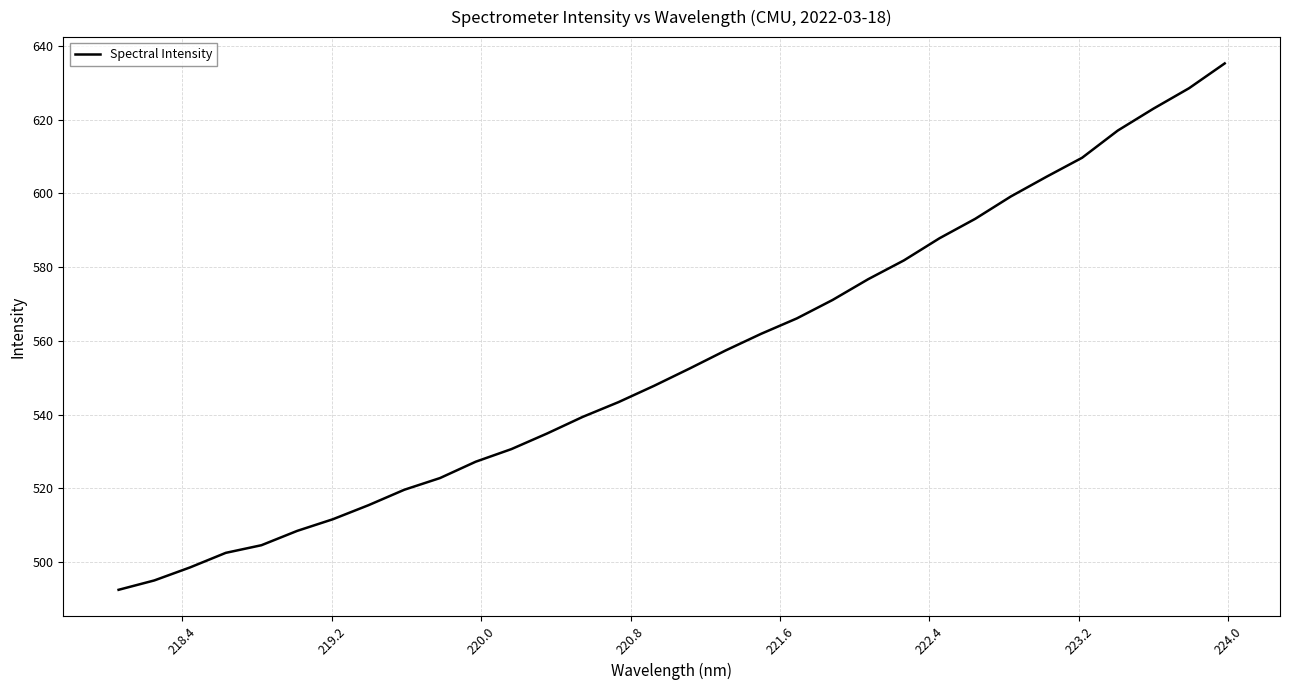

What is the greatest value displayed?

635.3